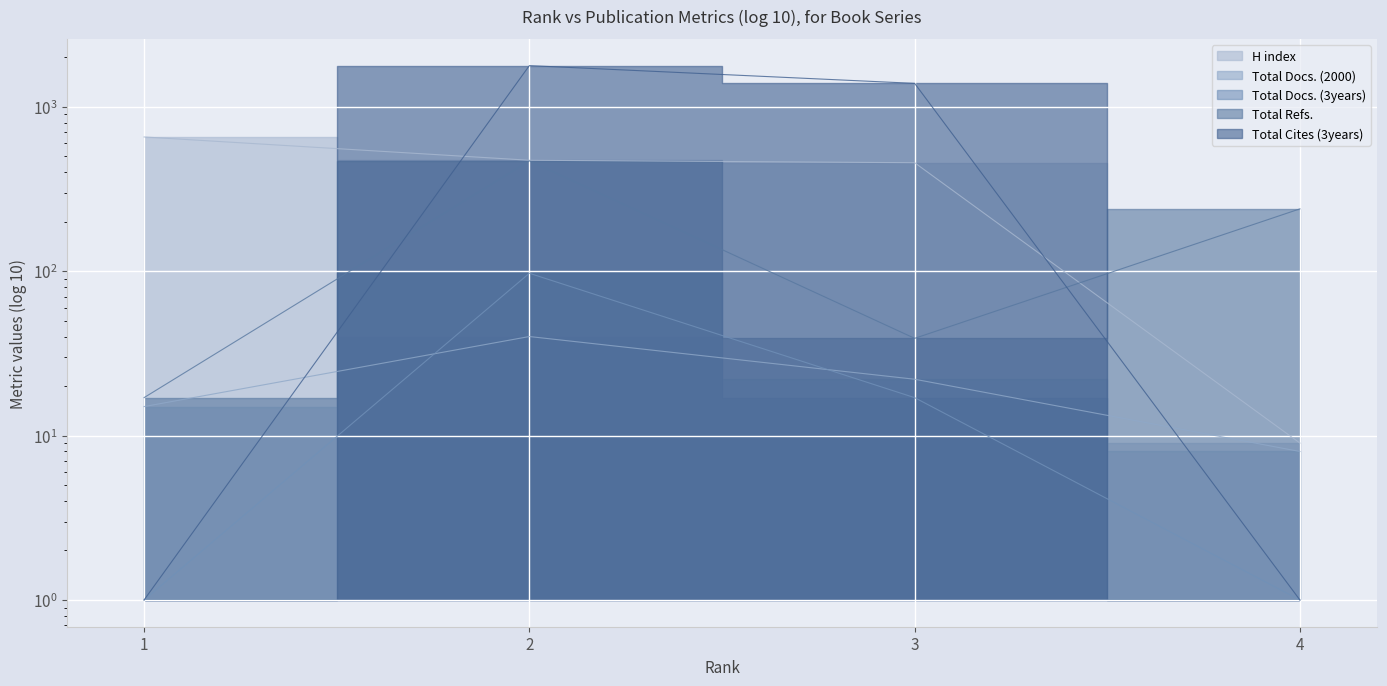

Which series has the largest range (max minus min)?

Total Cites (3years)